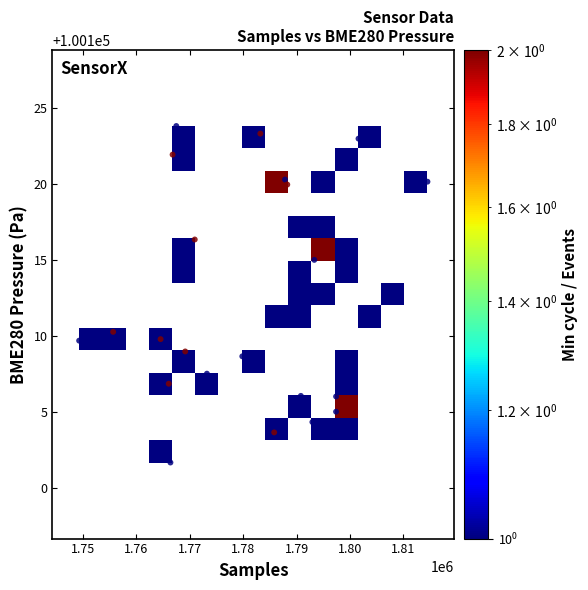

What is the range of Y values (max minus min)?

22.1